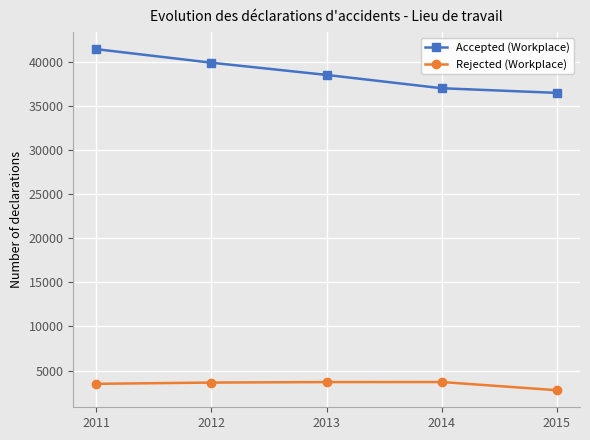

Does the chart have visible grid lines?

Yes